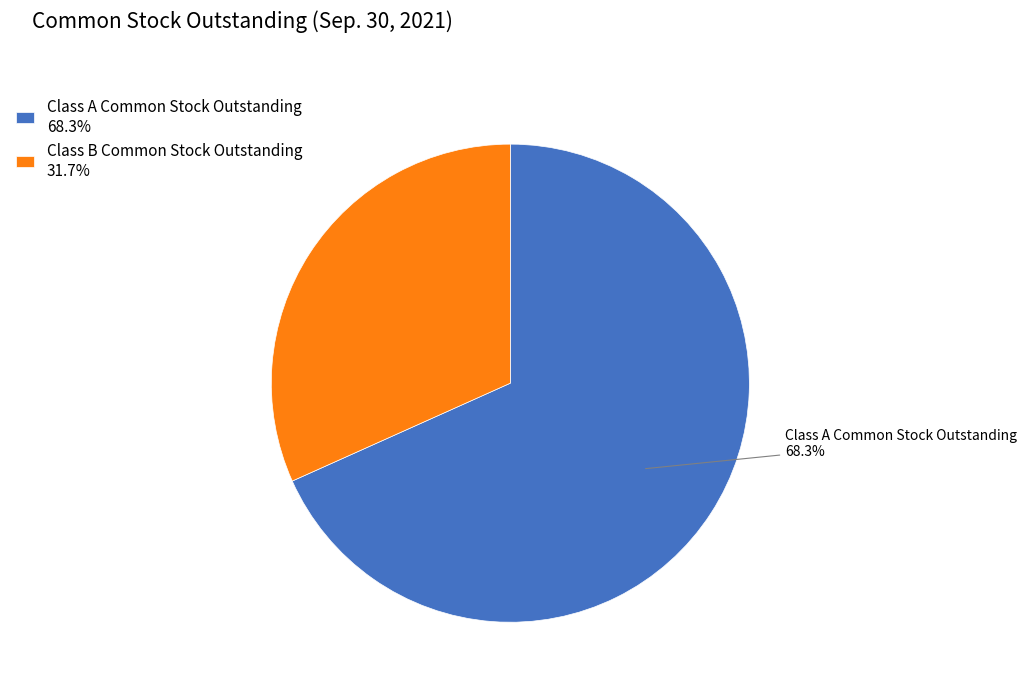

Rank the categories by value from lowest to highest.

Class B Common Stock Outstanding, Class A Common Stock Outstanding